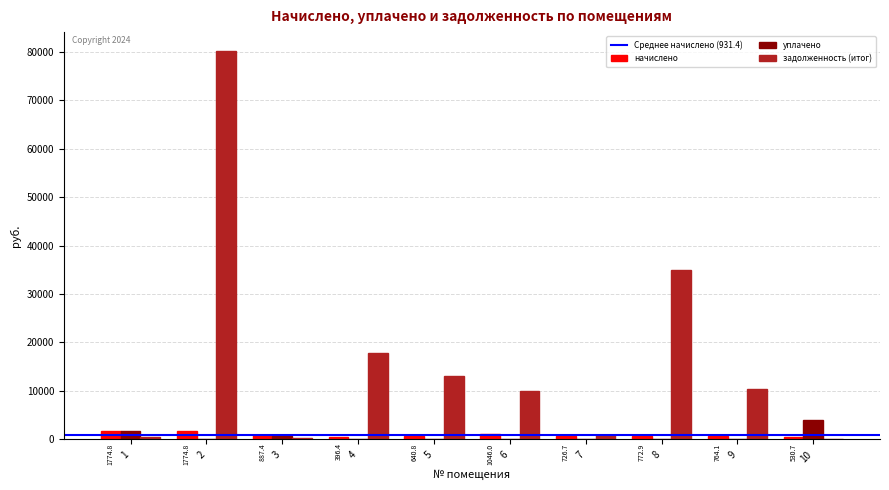

What is the total value across all series at 9?

11073.6